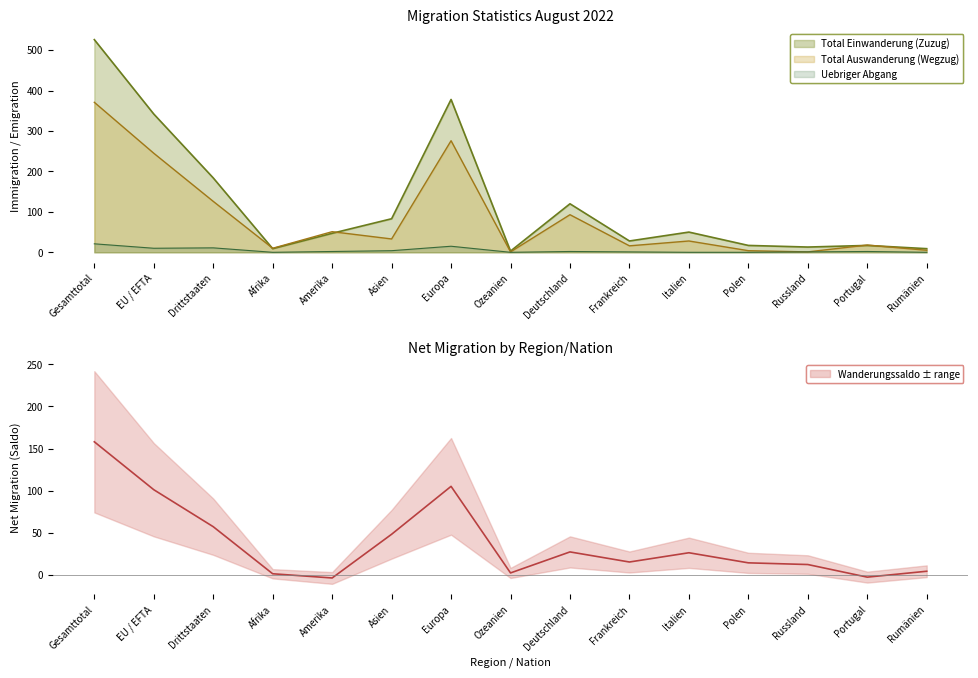

What is the smallest value displayed?

-4